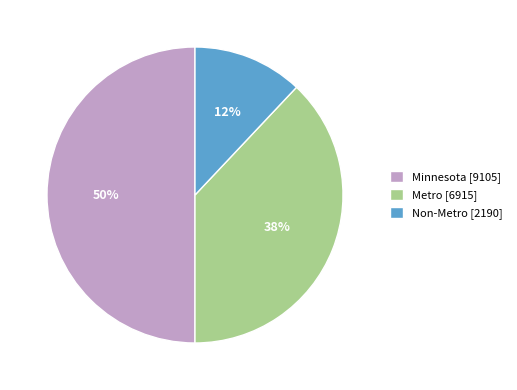

Combined, do Minnesota [9105] and Non-Metro [2190] account for over 50%?

Yes